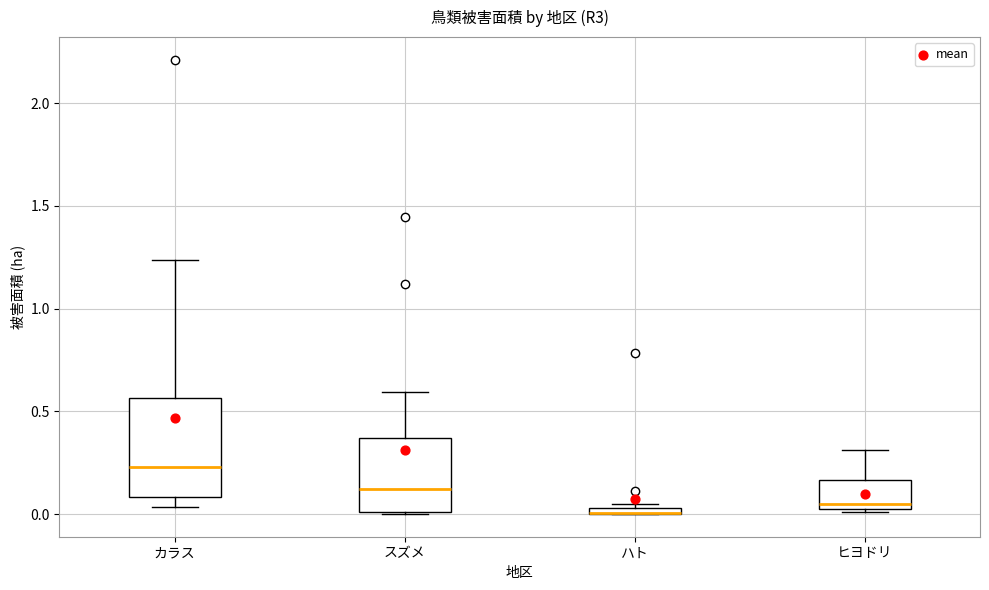

Where is the upper edge of the box for スズメ on the y-axis? The values are not printed on the chart, so give them approximately, as read against the axis.

0.35